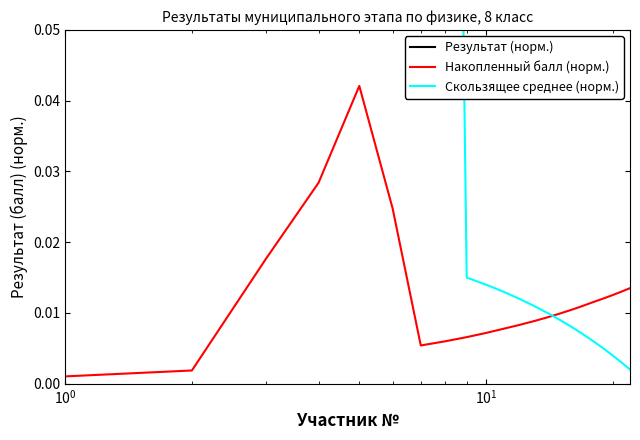

Is this an area chart (filled region under the line)?

No